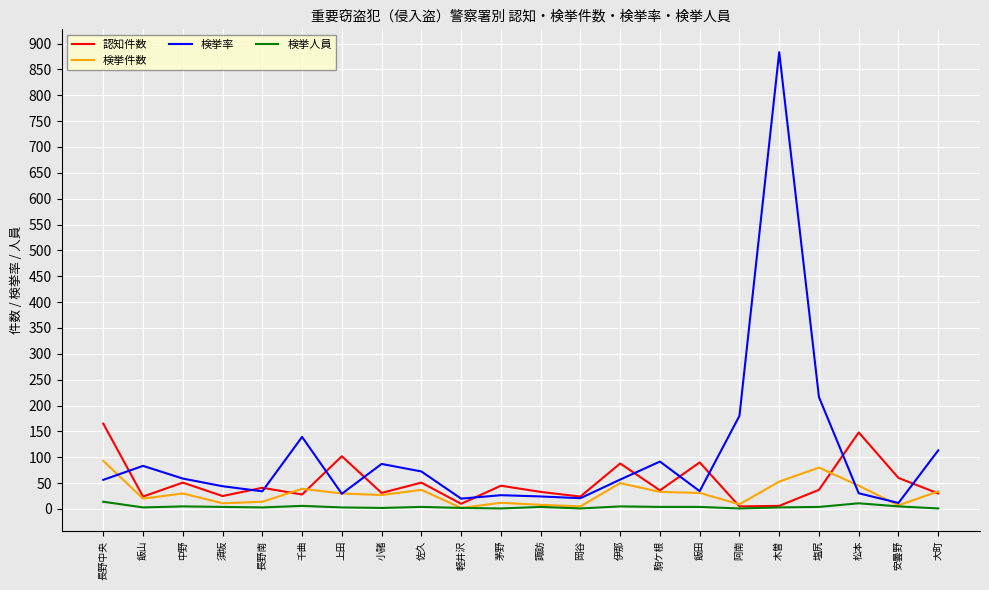

At which category does the chart reach its peak across all series?

木曽